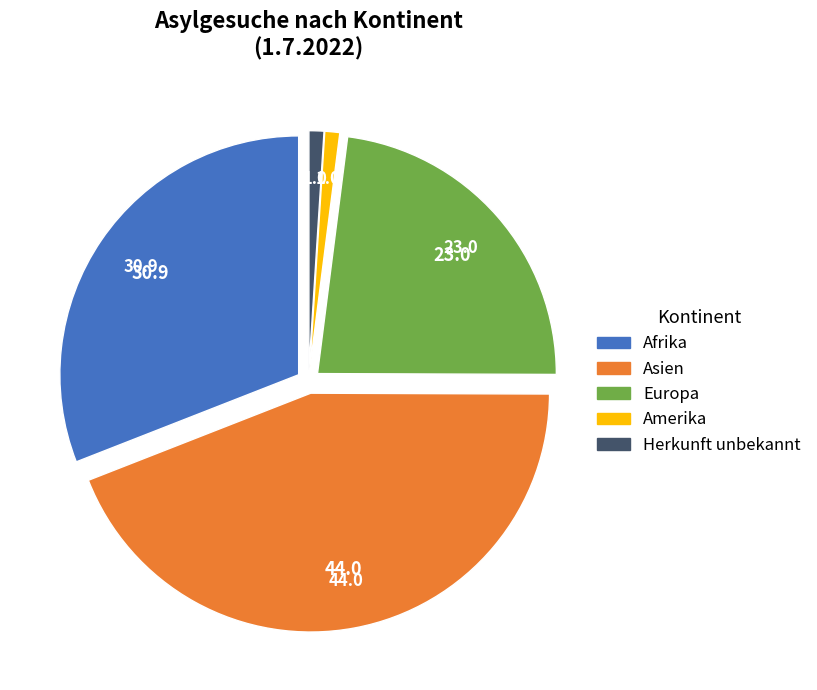

Between Asien and Amerika, which is larger?

Asien